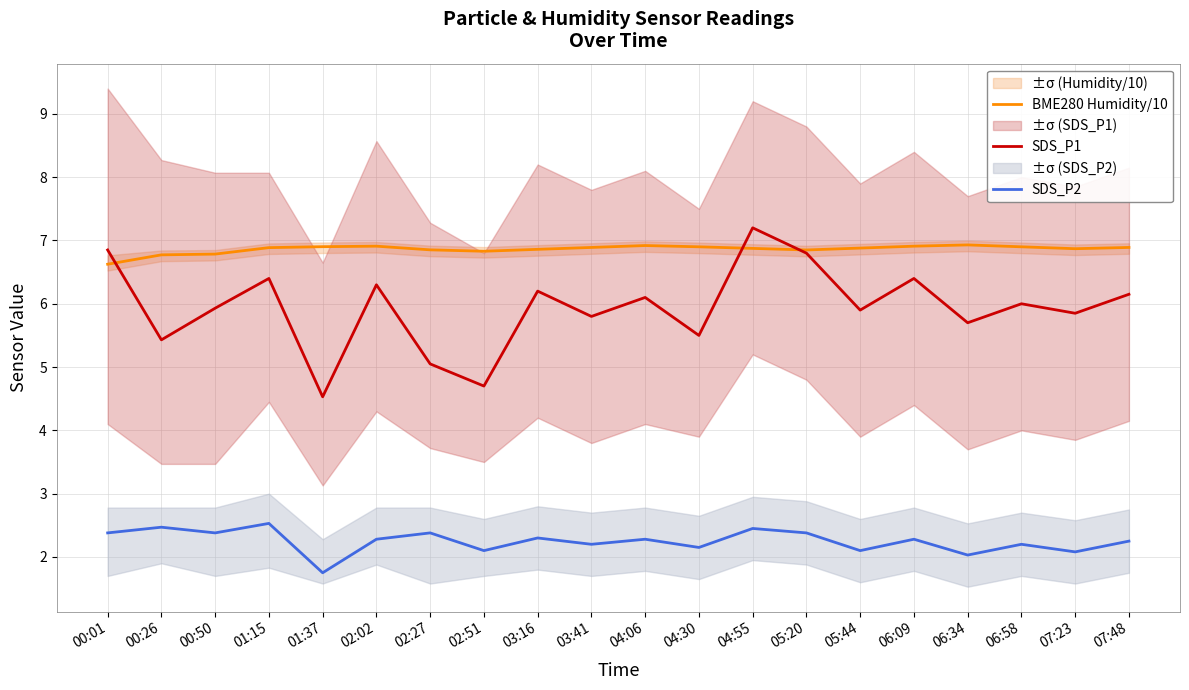

Which has a higher value, 00:26 or 07:48?

07:48